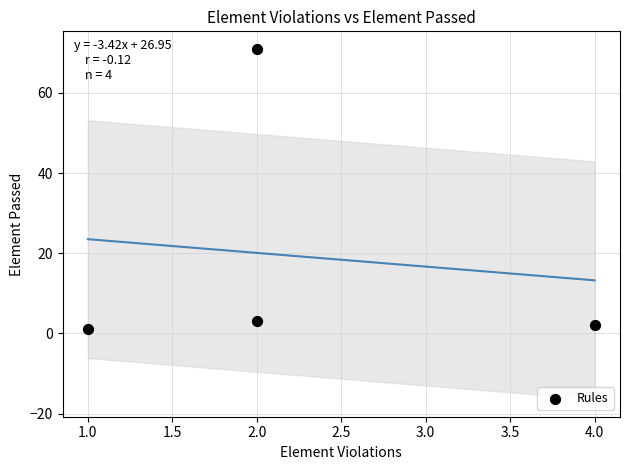

What is the range of X values (max minus min)?

3